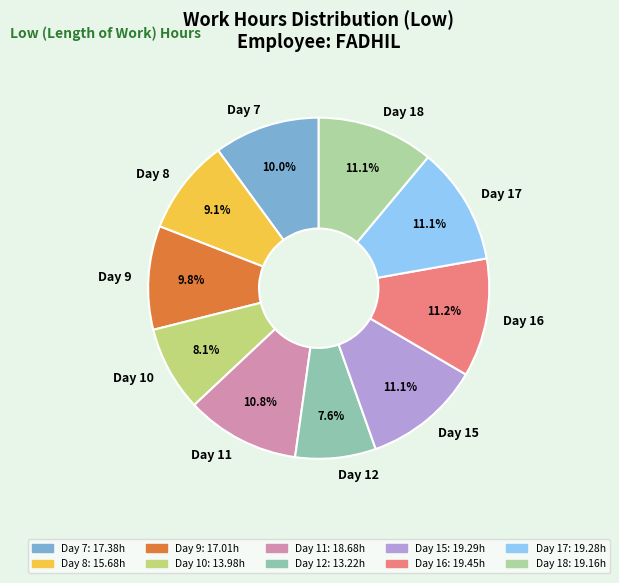

To the nearest percent, what is the difference between the largest and smallest slice percentages?

4%